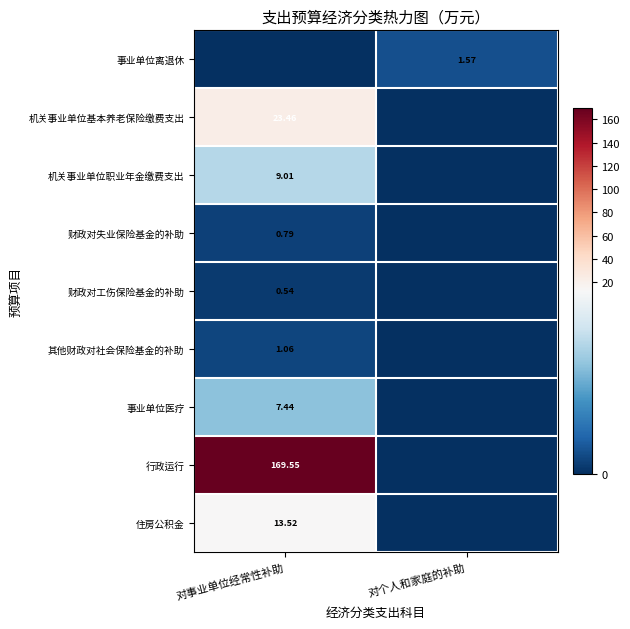

Is the value of 住房公积金 at 对事业单位经常性补助 greater than the value of 事业单位医疗 at 对事业单位经常性补助?

Yes